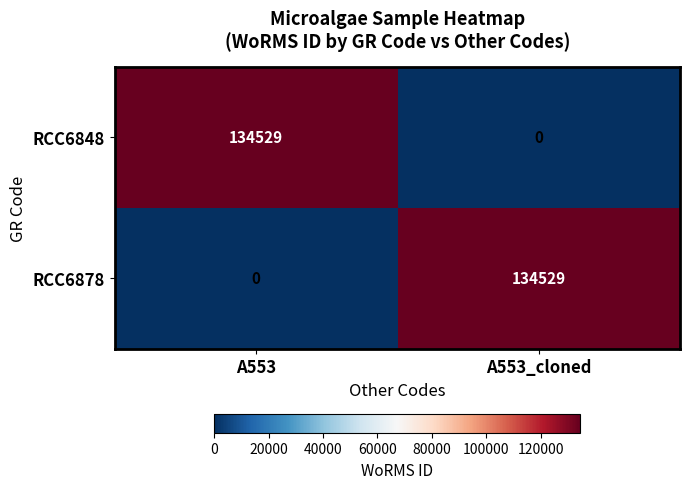

The value of RCC6878 at A553 is 71242. True or false?

False